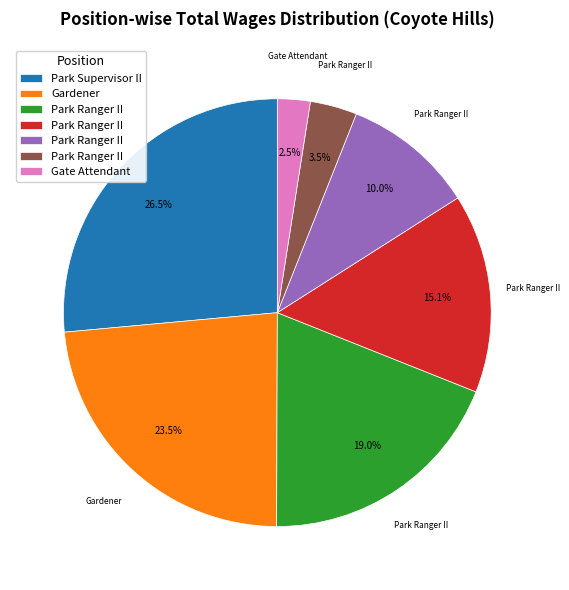

Count the number of slices in the pie.

7